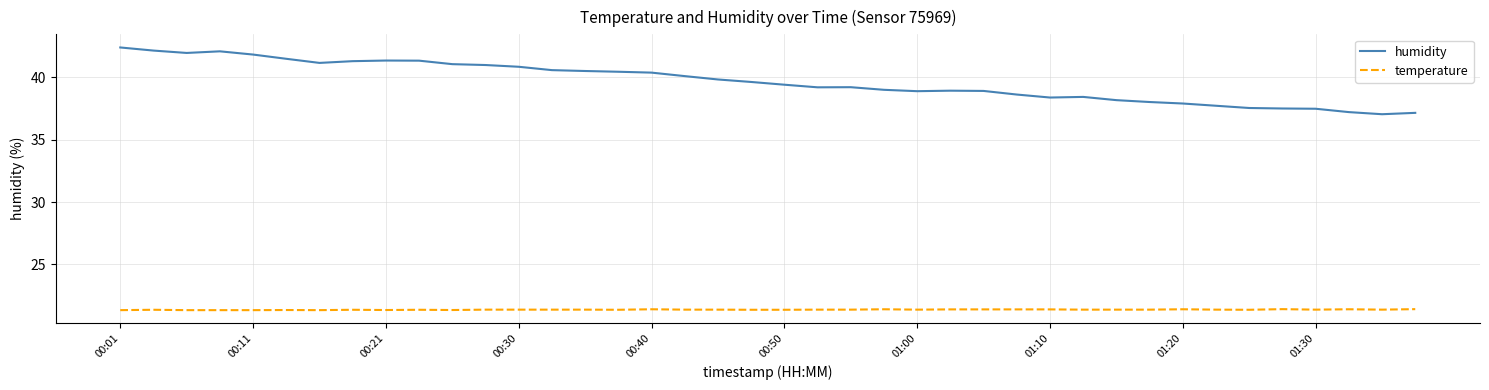

What is the lowest value of the temperature series?

21.3